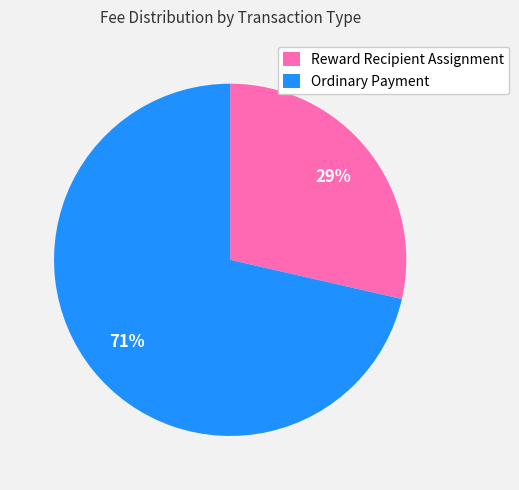

To the nearest percent, what is the average slice percentage?

50%